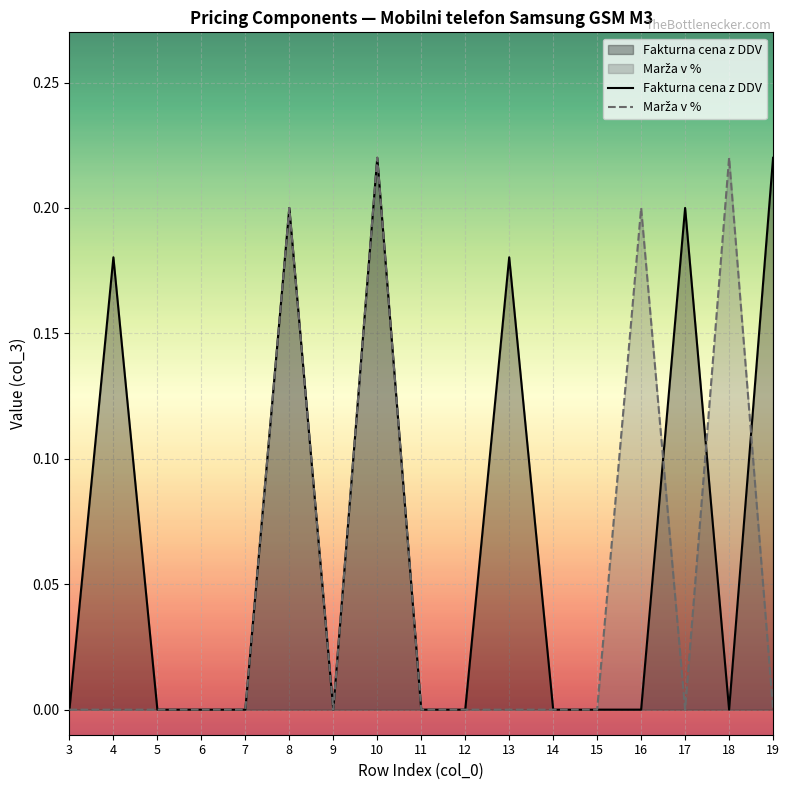

Is it true that Marža v % equals 0.2 at 18?

True